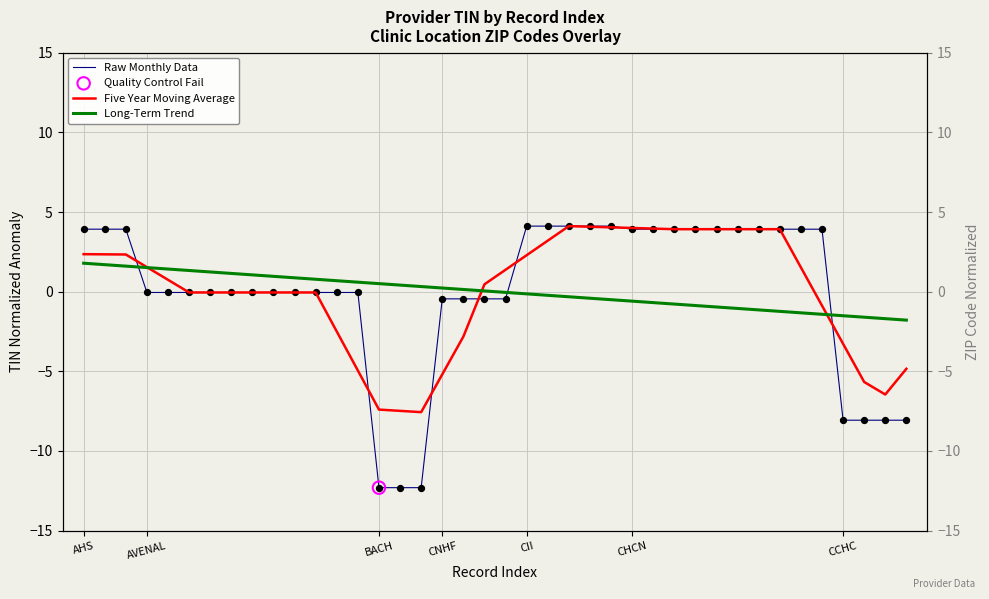

What are all the series names shown in the legend?

Raw Monthly Data, Five Year Moving Average, Long-Term Trend